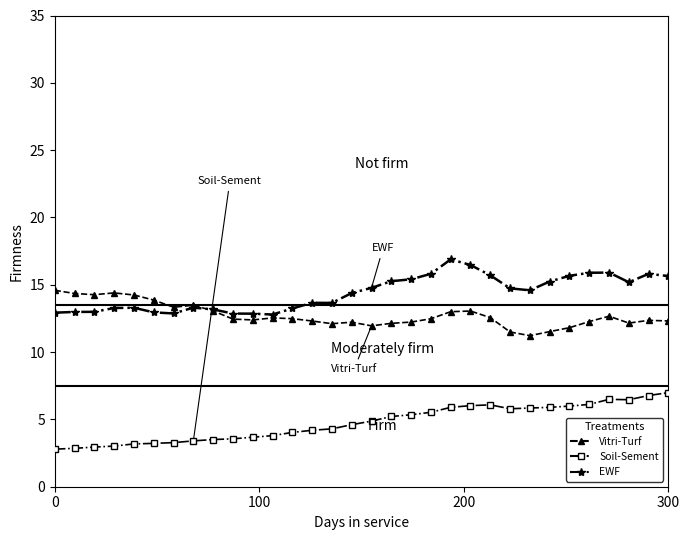

What are all the series names shown in the legend?

Vitri-Turf, Soil-Sement, EWF